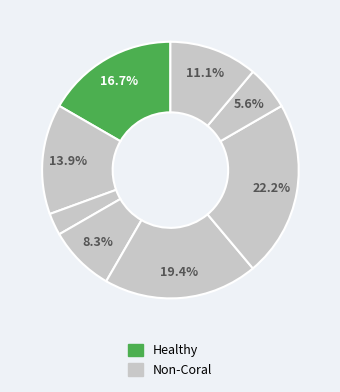

Count the number of slices in the pie.

8